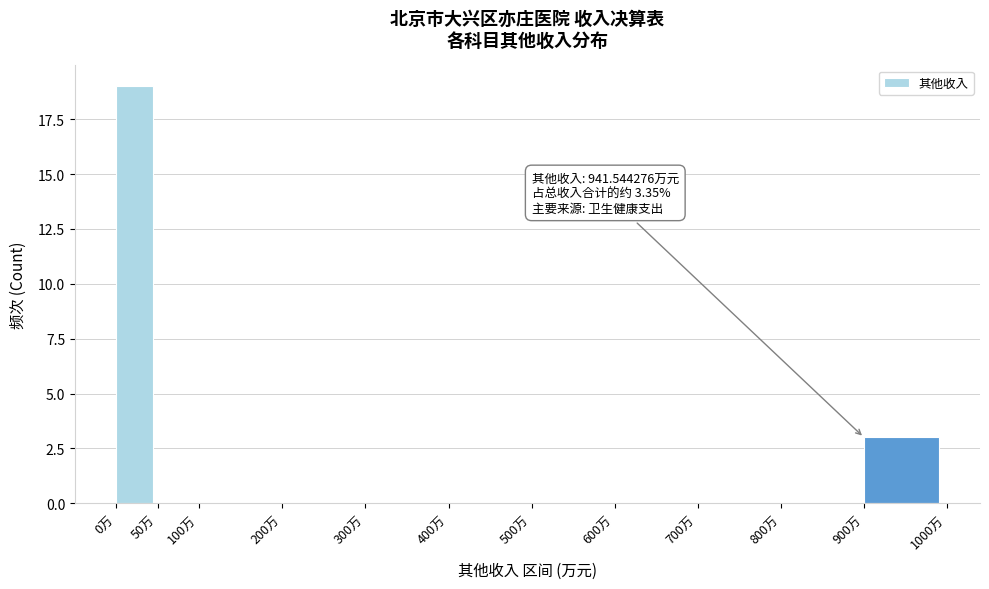

Which range on the x-axis has the tallest bar?

0 to 50